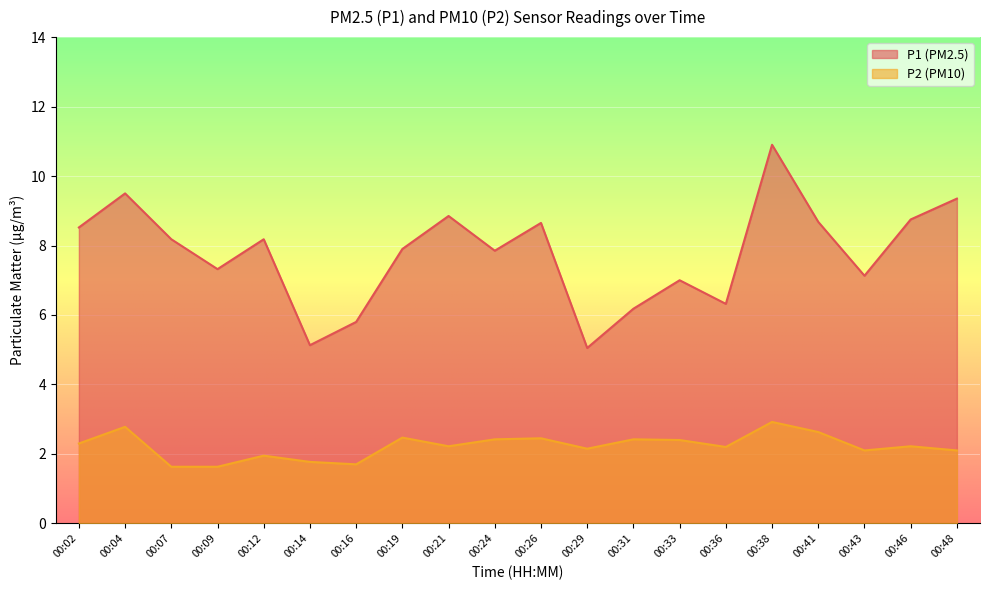

Reading left to right, what are all the values shown in this chart?

P1: 00:02=8.5	00:04=9.5	00:07=8.2	00:09=7.3	00:12=8.2	00:14=5.1	00:16=5.8	00:19=7.9	00:21=8.8	00:24=7.8	00:26=8.7	00:29=5.0	00:31=6.2	00:33=7.0	00:36=6.3	00:38=10.9	00:41=8.7	00:43=7.1	00:46=8.8	00:48=9.3
P2: 00:02=2.3	00:04=2.8	00:07=1.6	00:09=1.6	00:12=1.9	00:14=1.8	00:16=1.7	00:19=2.5	00:21=2.2	00:24=2.4	00:26=2.5	00:29=2.1	00:31=2.4	00:33=2.4	00:36=2.2	00:38=2.9	00:41=2.6	00:43=2.1	00:46=2.2	00:48=2.1